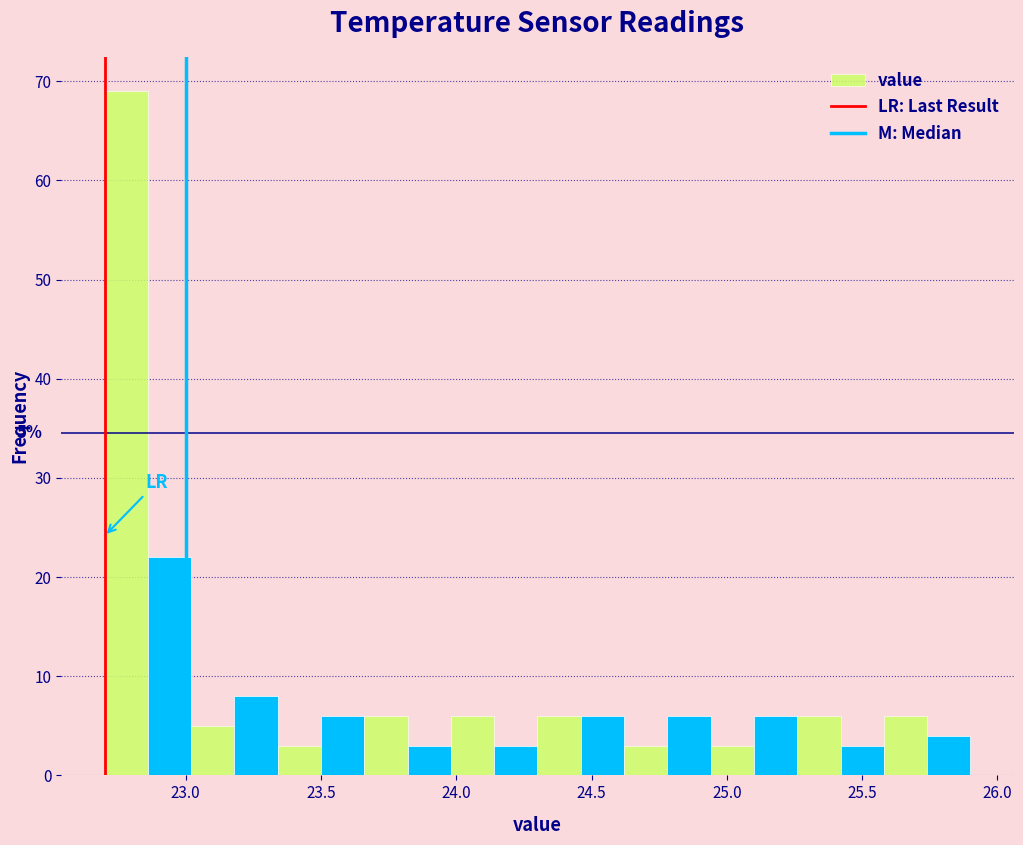

Read against the x-axis, roughly where is the centre of the tallest bar?

22.80